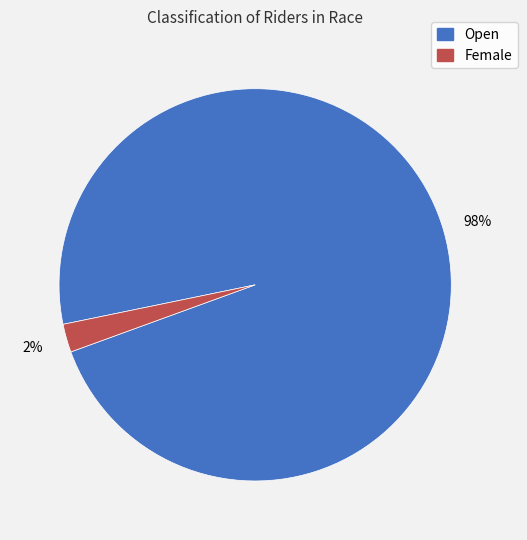

The Open slice represents 89% of the pie. True or false?

False